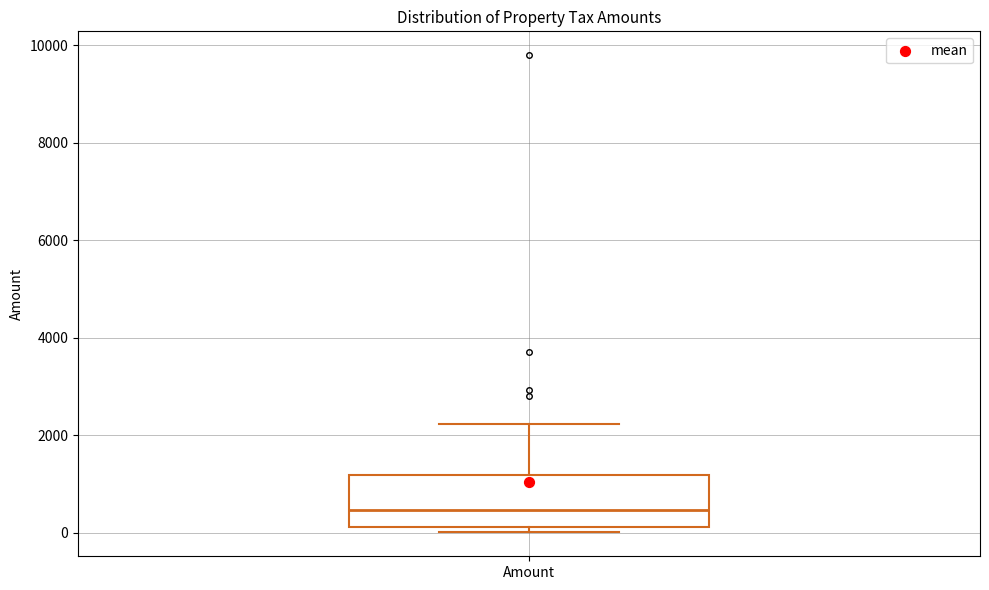

Transcribe this box plot: give where the median line is, the range the box spans, and where the two whiskers end, as read against the y-axis. The values are not printed on the chart, so give them approximately, as read against the axis.

median 400, box 200 to 1200, whiskers 0 to 2200